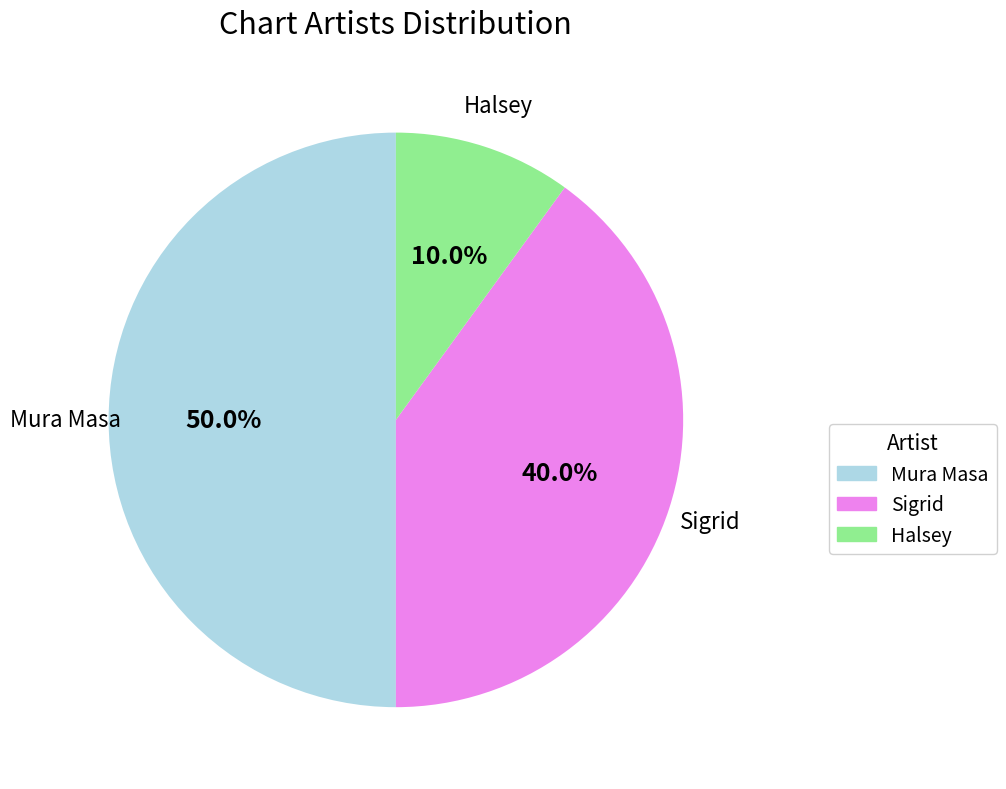

To the nearest percent, what portion does Sigrid represent?

40%